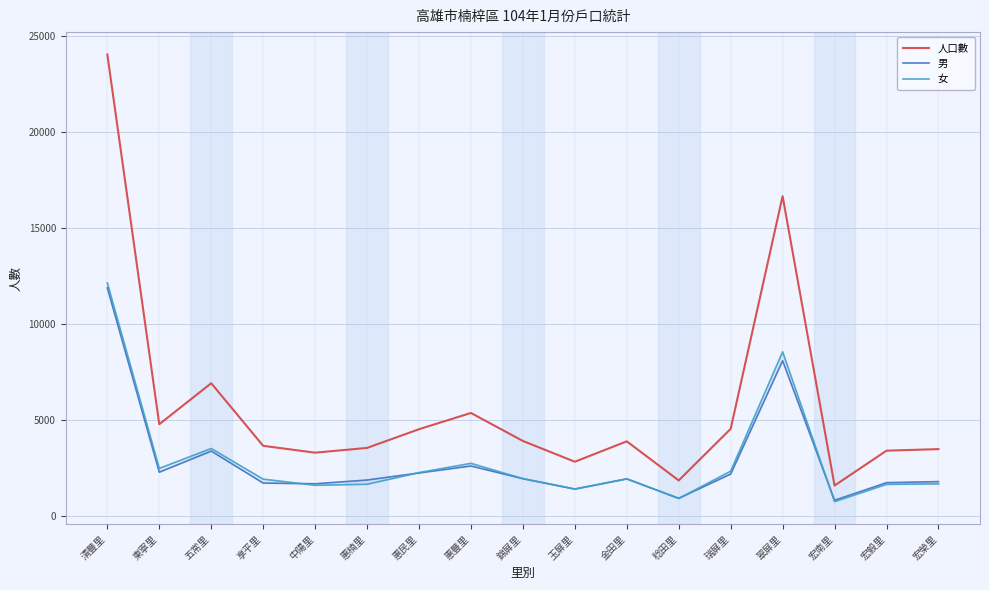

What is the value of the 男 point at the 6th from the left?

1892